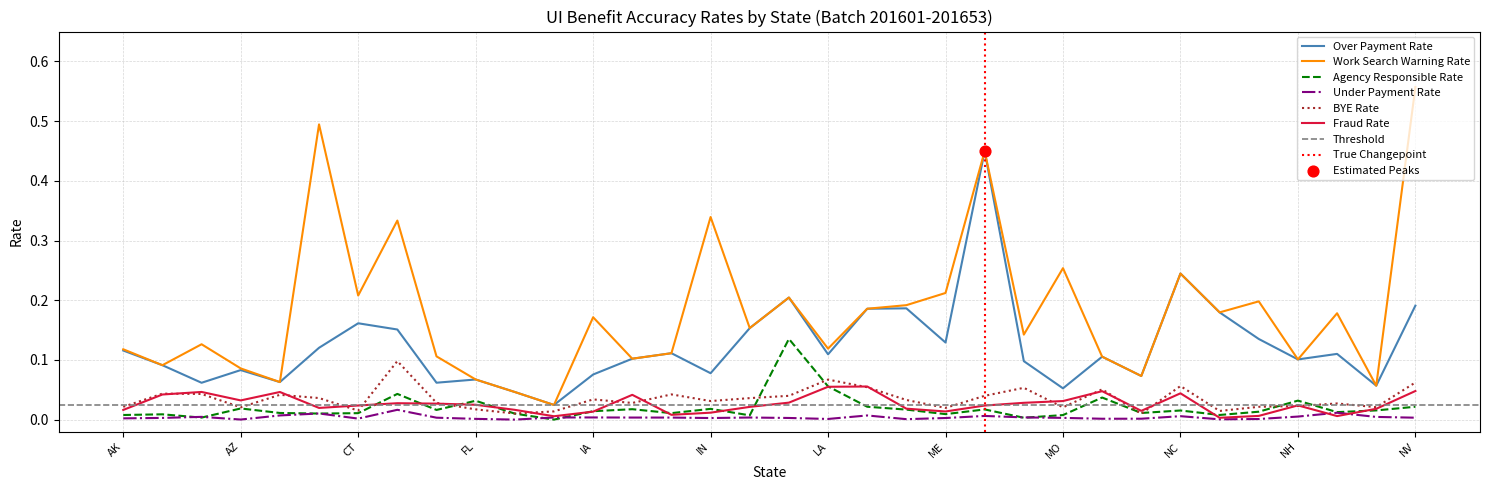

Is the value of Over Payment Rate at AR greater than the value of Fraud Rate at DE?

Yes